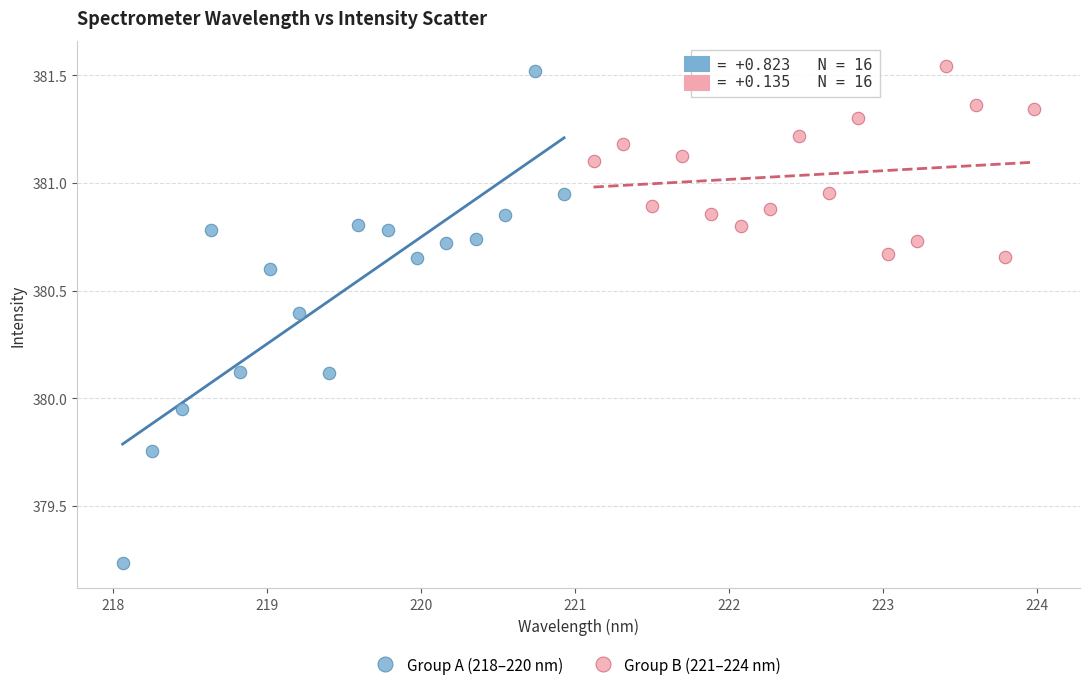

What are all the series names shown in the legend?

Group A (218–220 nm), Group B (221–224 nm)